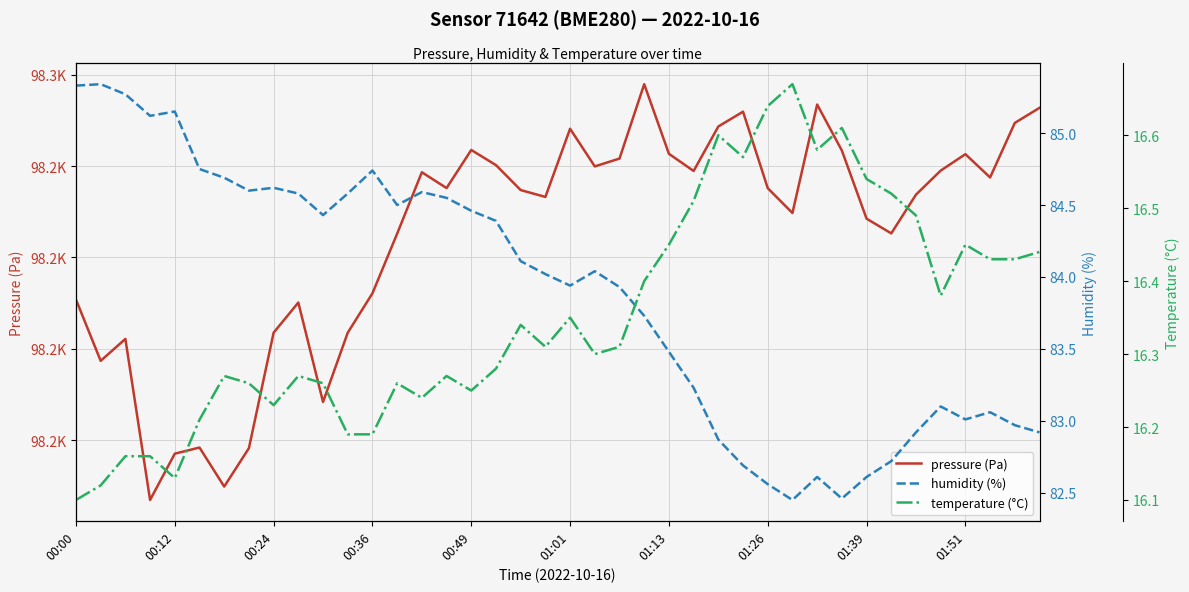

Is it true that pressure (Pa) equals 98231.8 at 11?

True